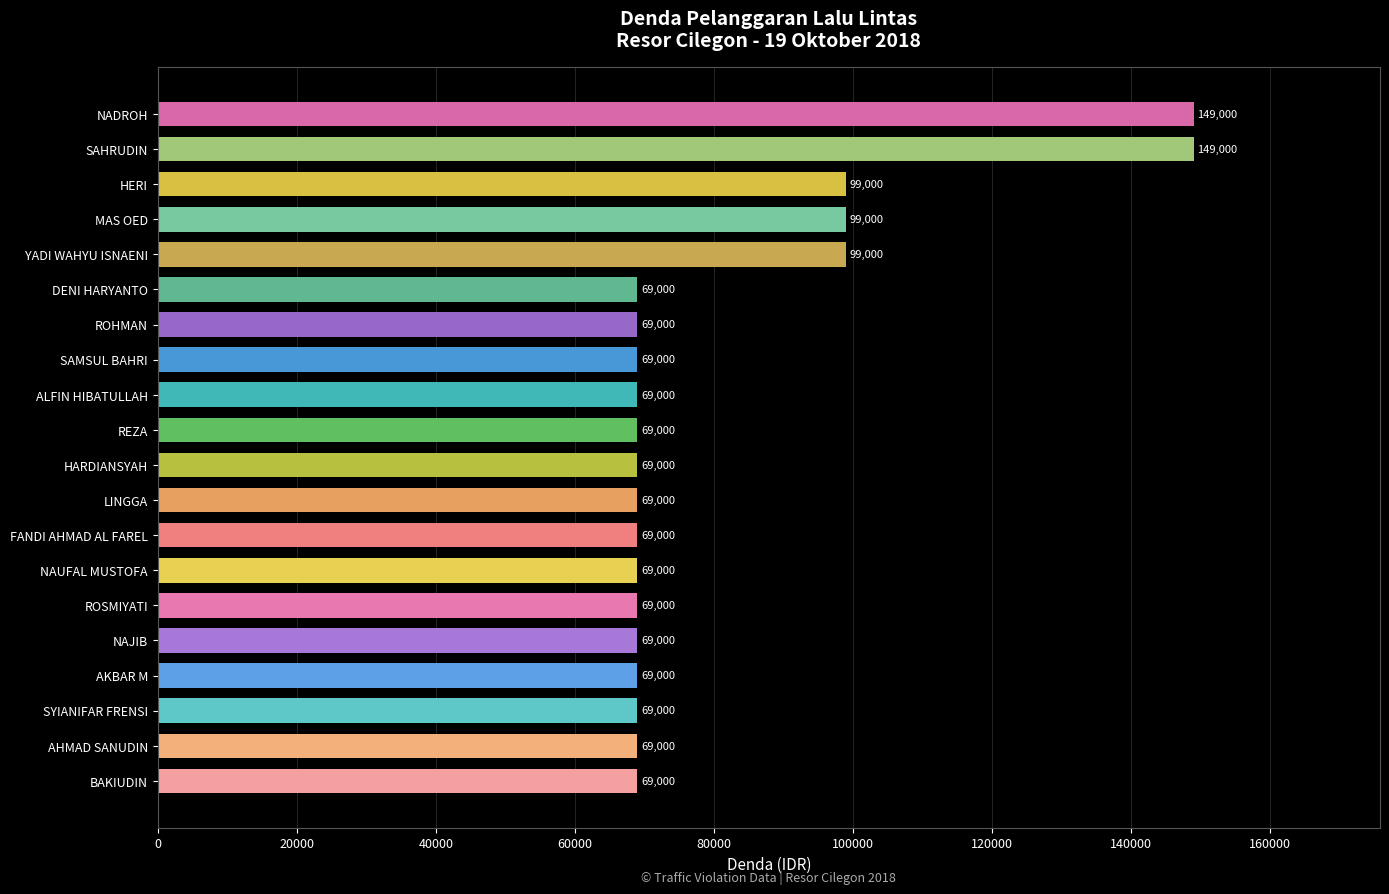

What is the smallest value displayed?

69000